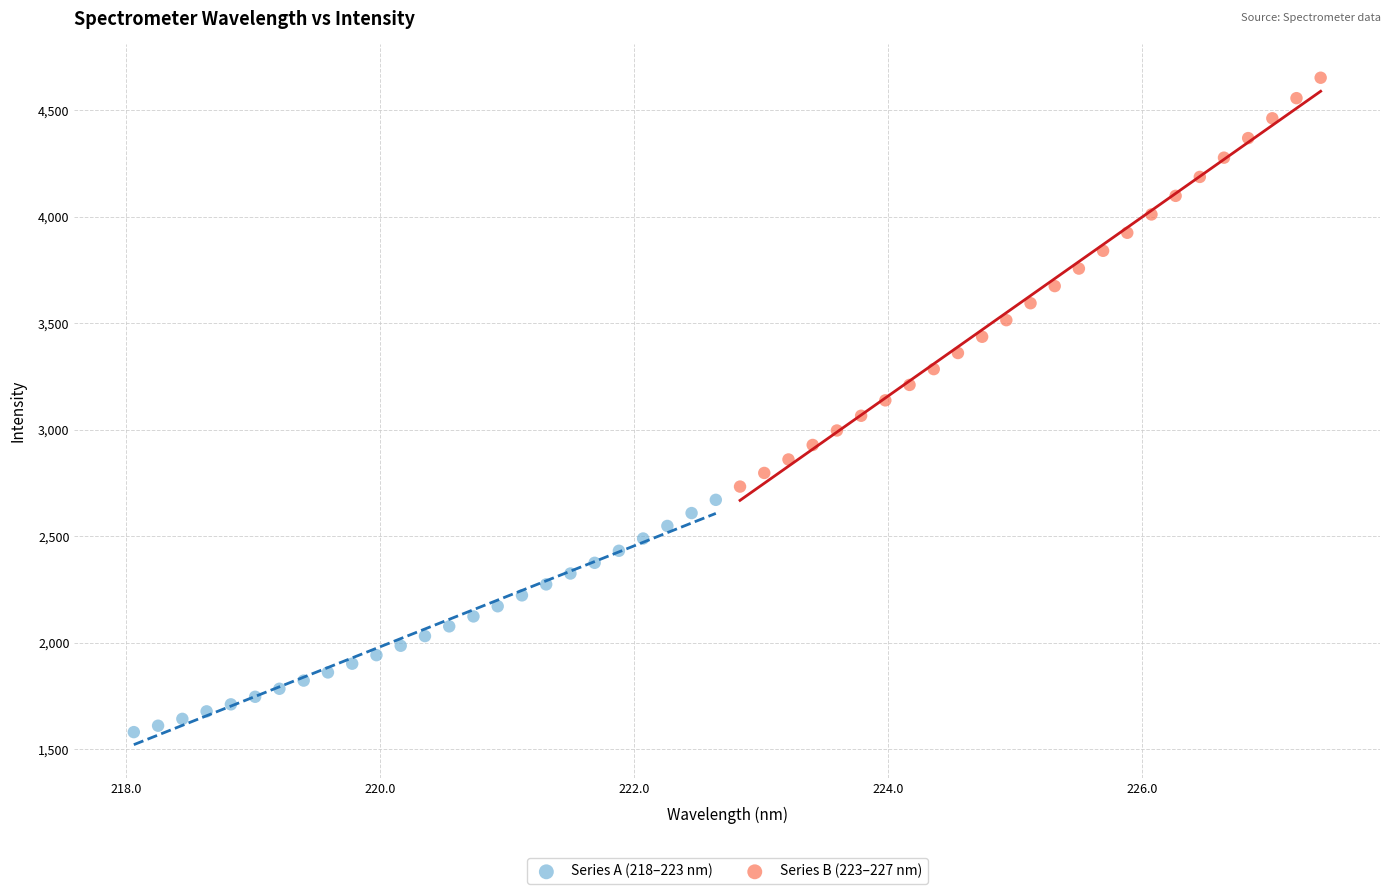

What are all the series names shown in the legend?

Series A (218–223 nm), Series B (223–227 nm)